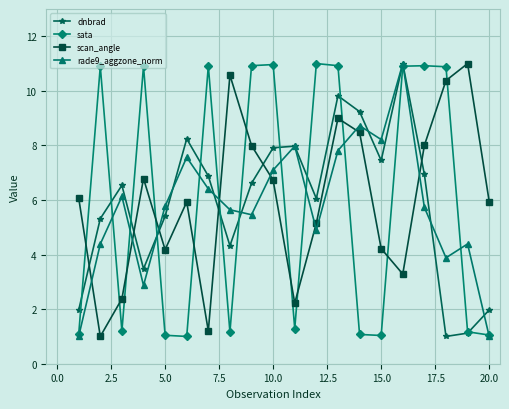

Is this an area chart (filled region under the line)?

No